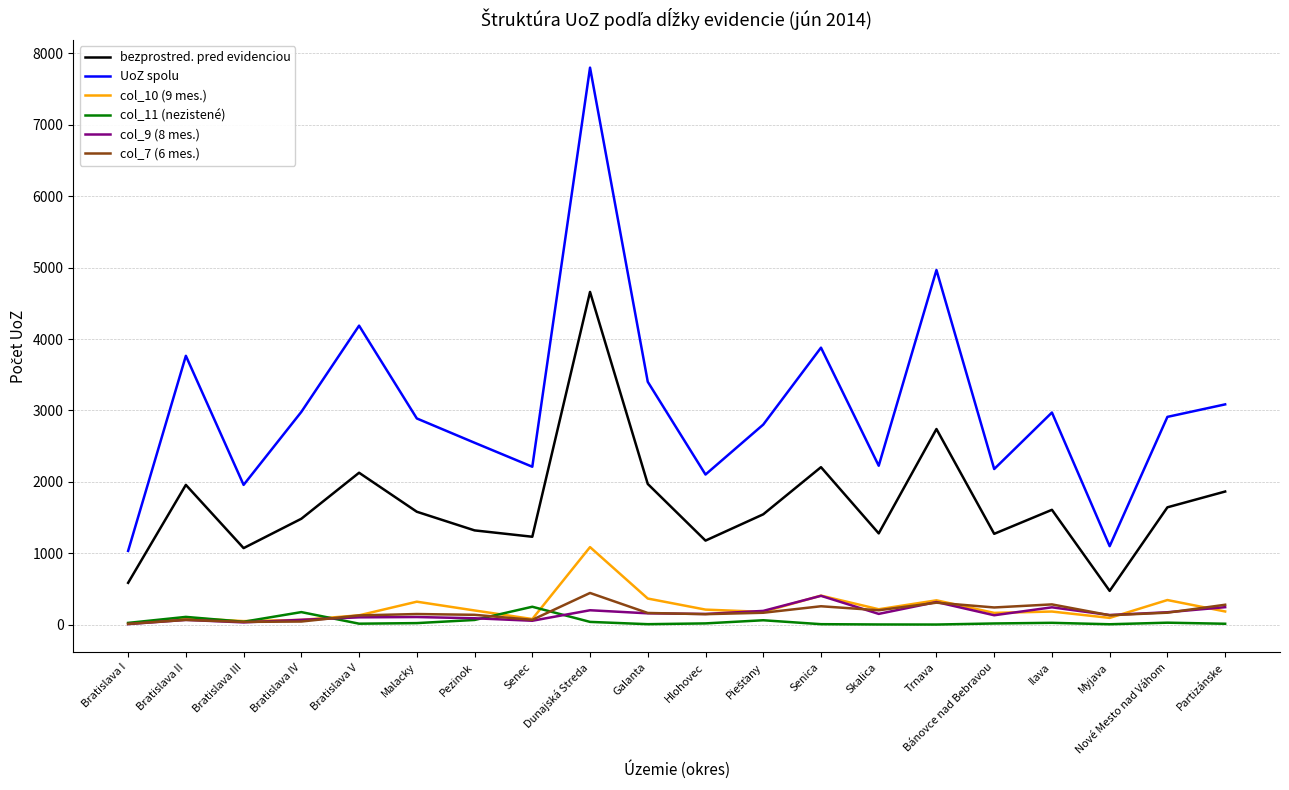

At which label is UoZ spolu closest to 4416?

Bratislava V